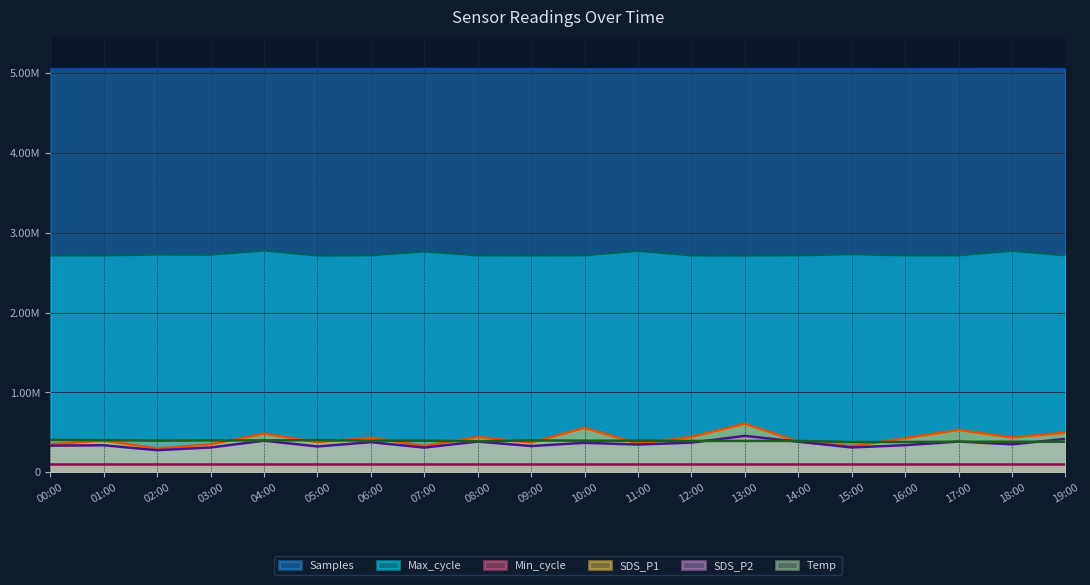

Which series changed the most between 11:00 and 13:00?

SDS_P1